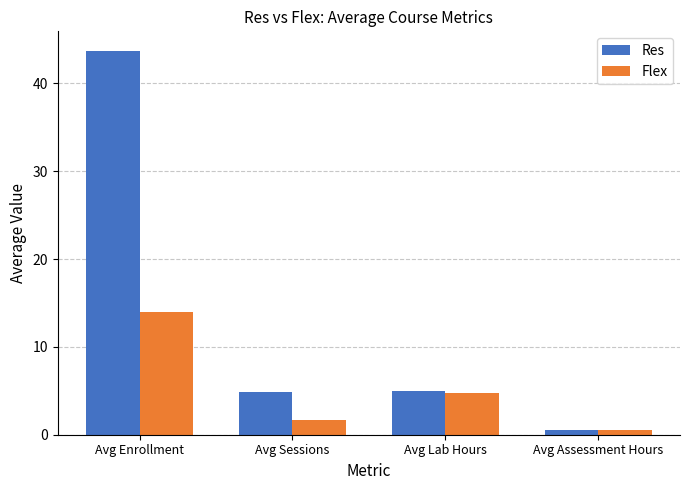

What is the maximum value shown in the chart?

43.7